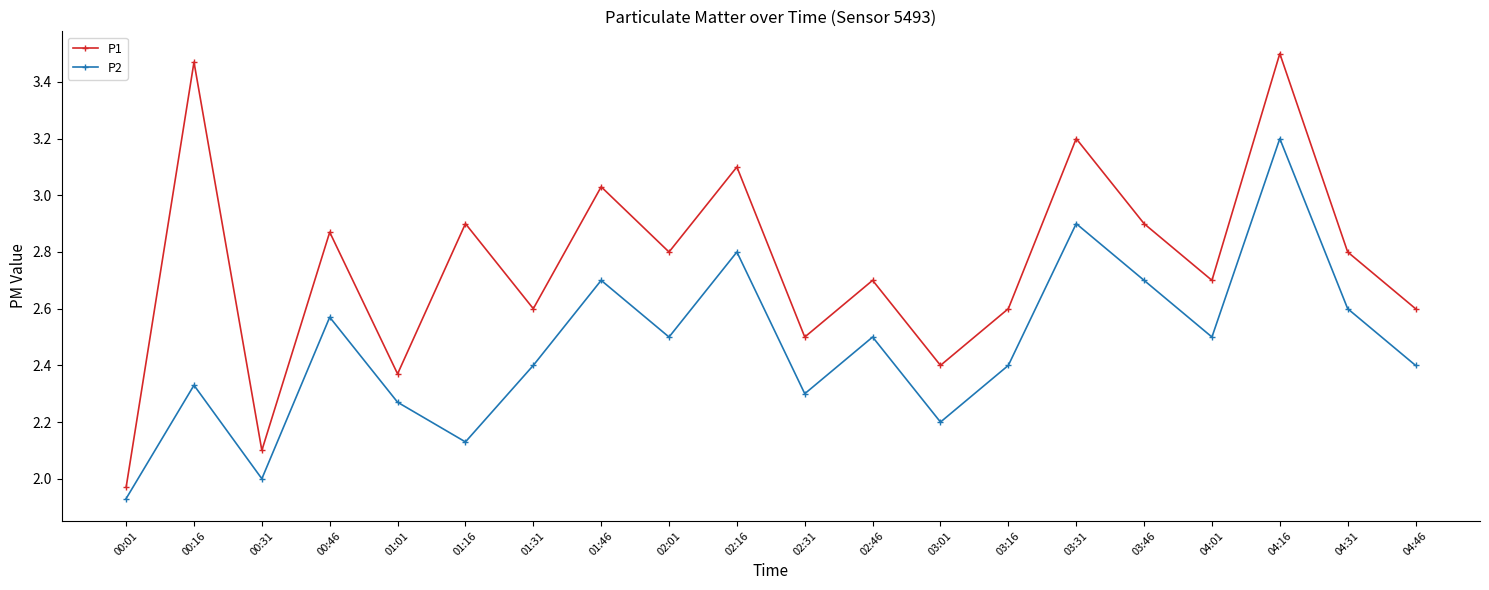

List the series in order of their peak value, lowest first.

P2, P1